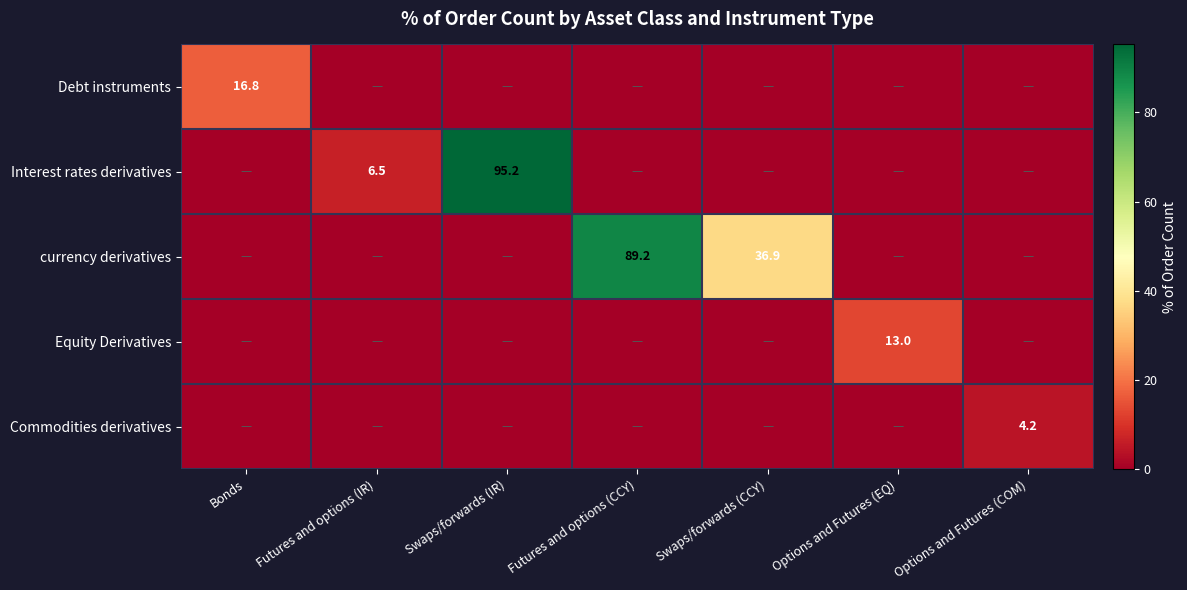

The value of Equity Derivatives at Options and Futures (EQ) is 22.8. True or false?

False